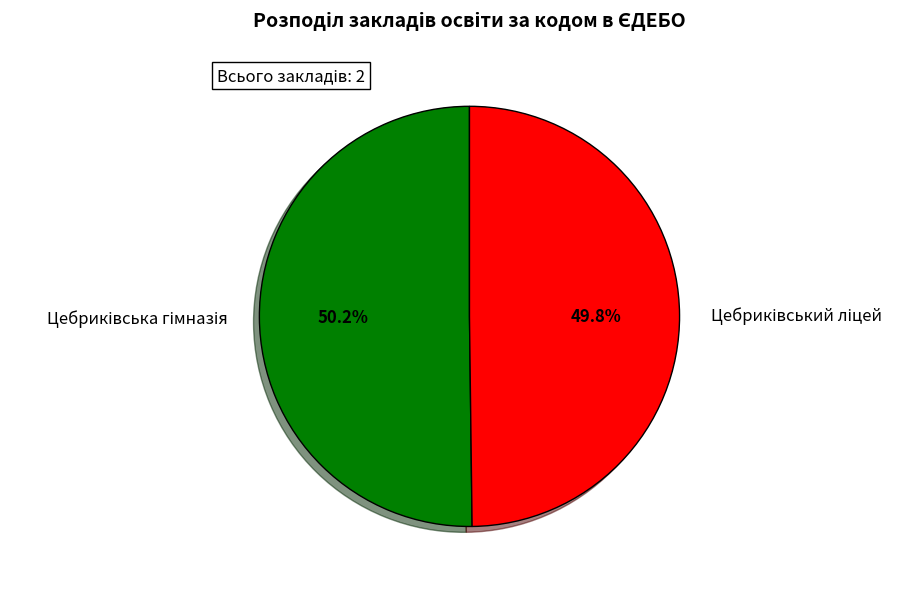

Does any single category account for the majority?

Yes